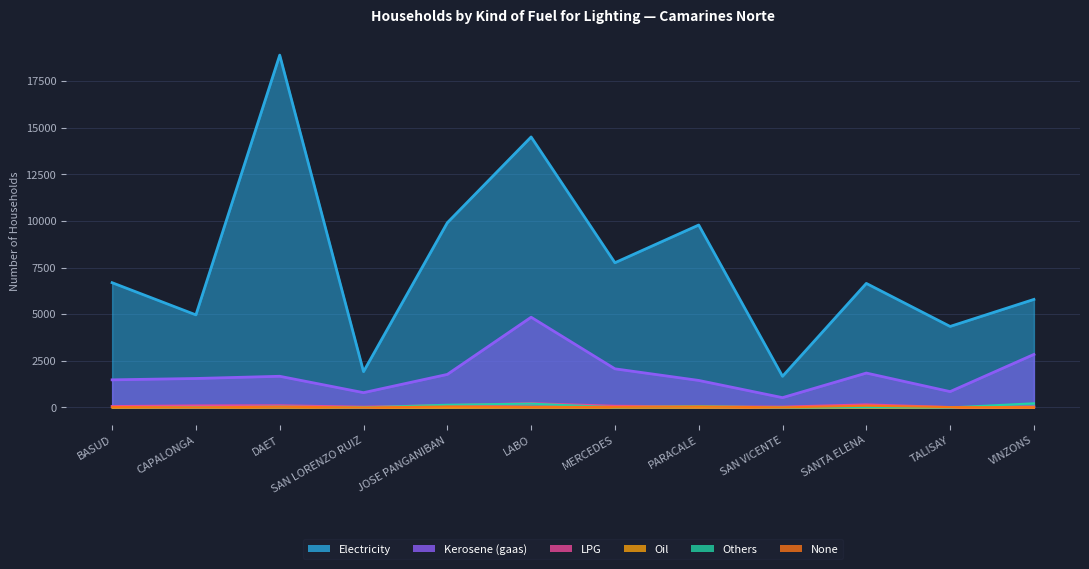

What is the average value of the LPG series?

74